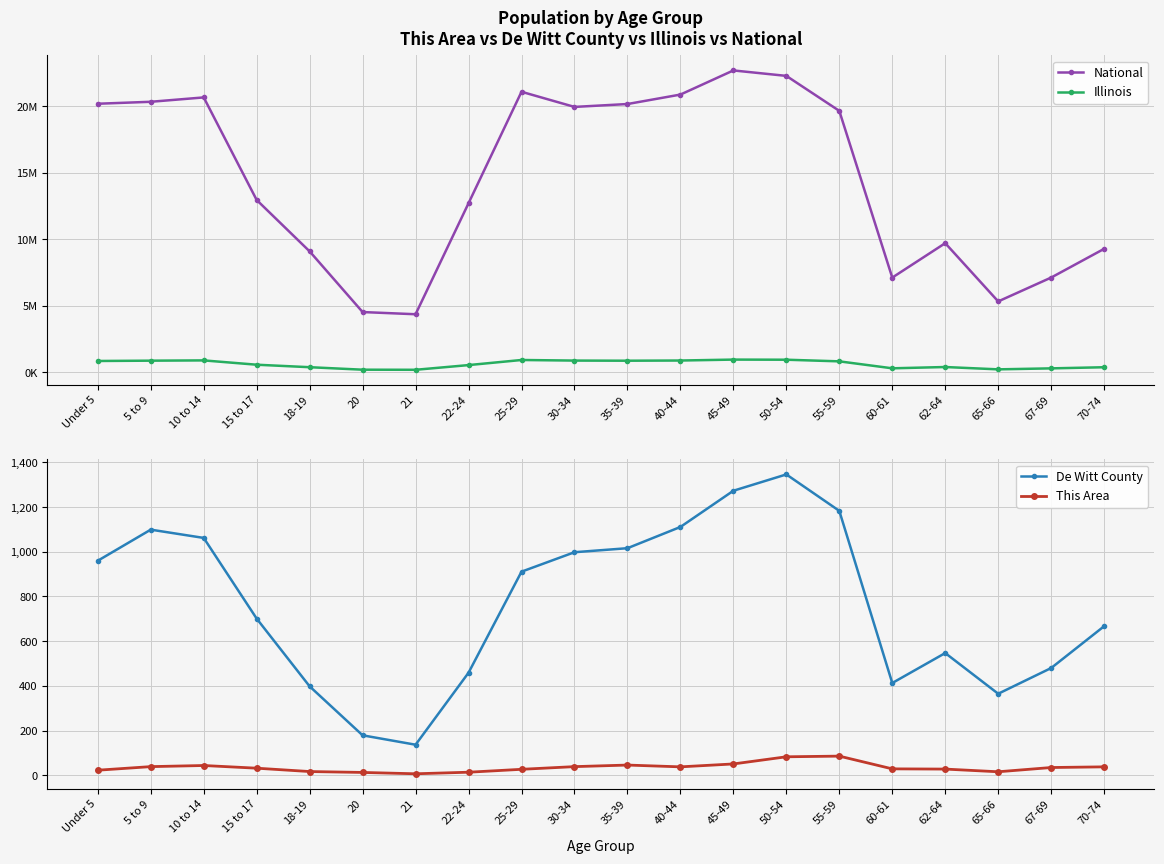

Where is Illinois nearest to the value 556444?

15 to 17